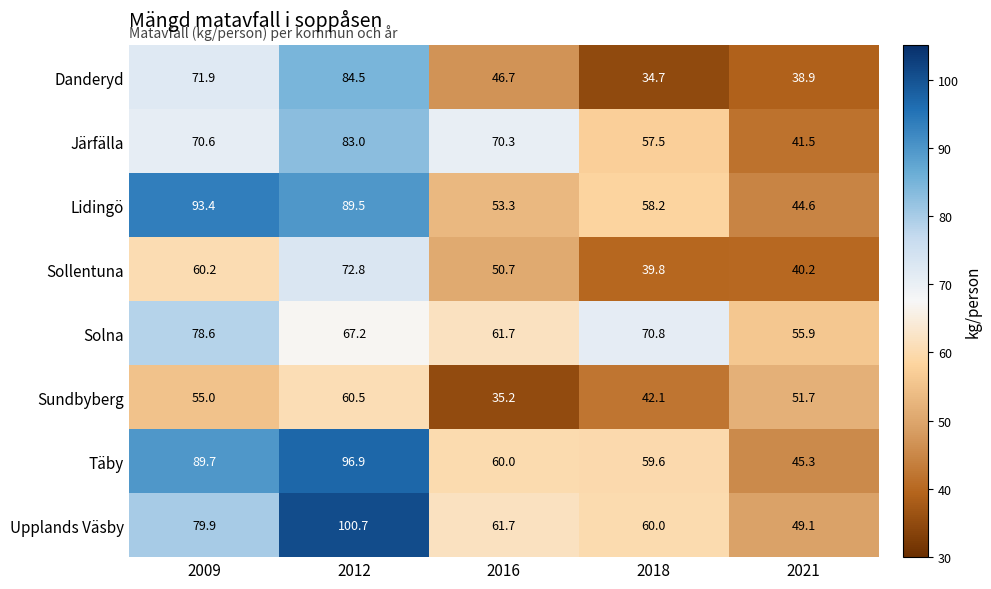

Rank the series at 2009 from highest to lowest value.

Lidingö, Täby, Upplands Väsby, Solna, Danderyd, Järfälla, Sollentuna, Sundbyberg